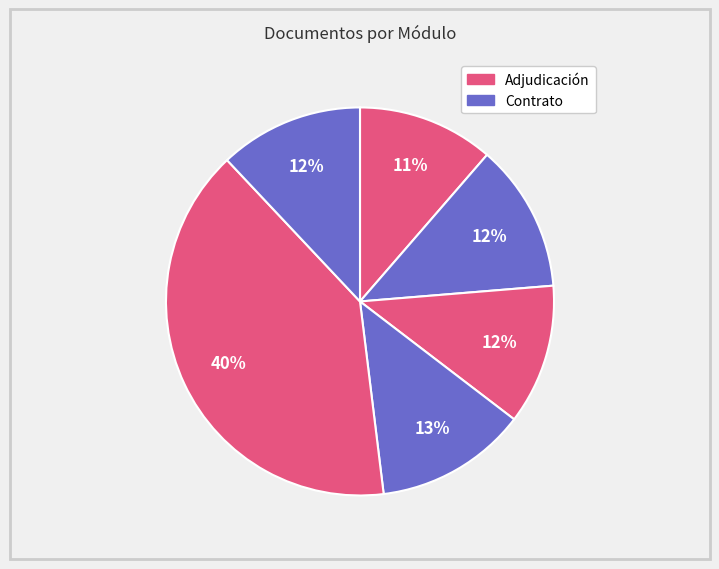

How many segments does this pie chart have?

6